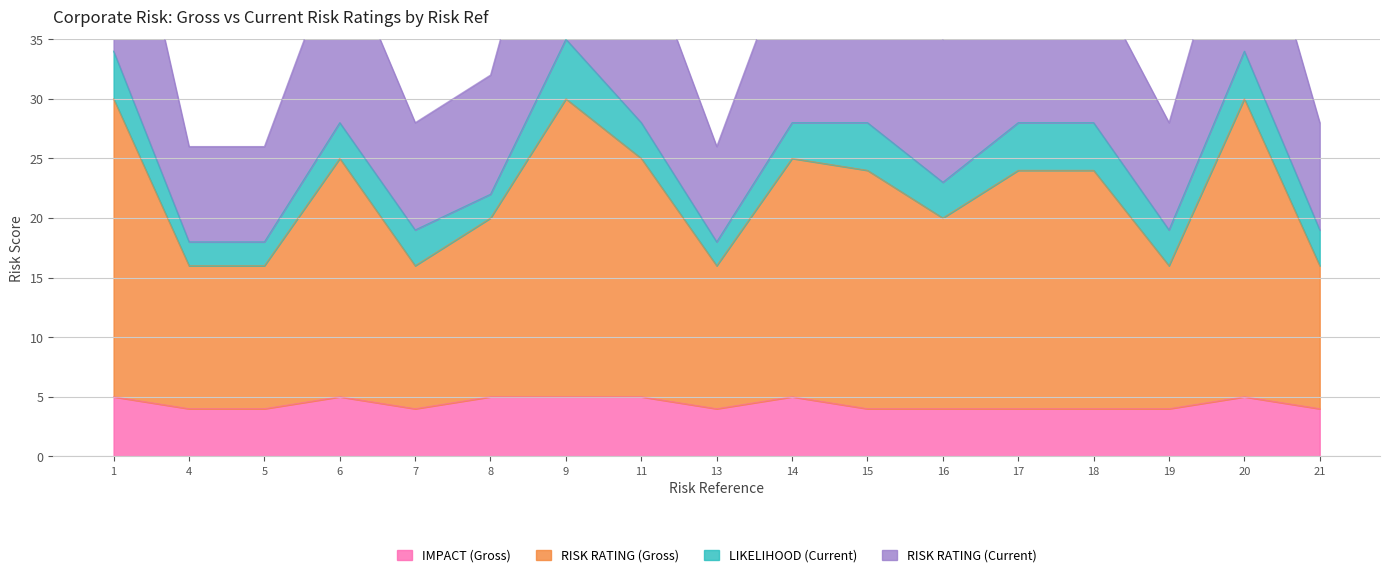

Where is the first local minimum for RISK RATING (Gross)?

7